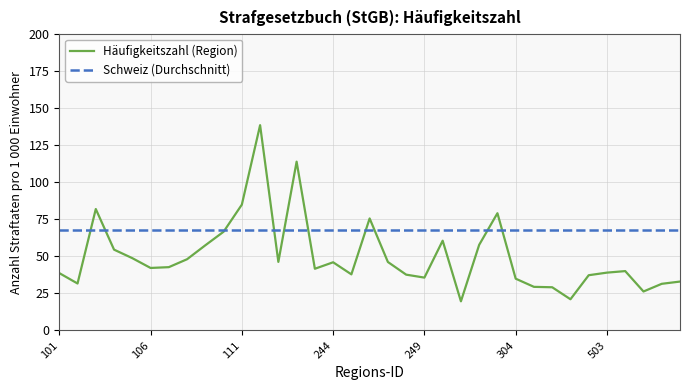

List the series in order of their peak value, highest first.

Häufigkeitszahl (Region), Schweiz (Durchschnitt)